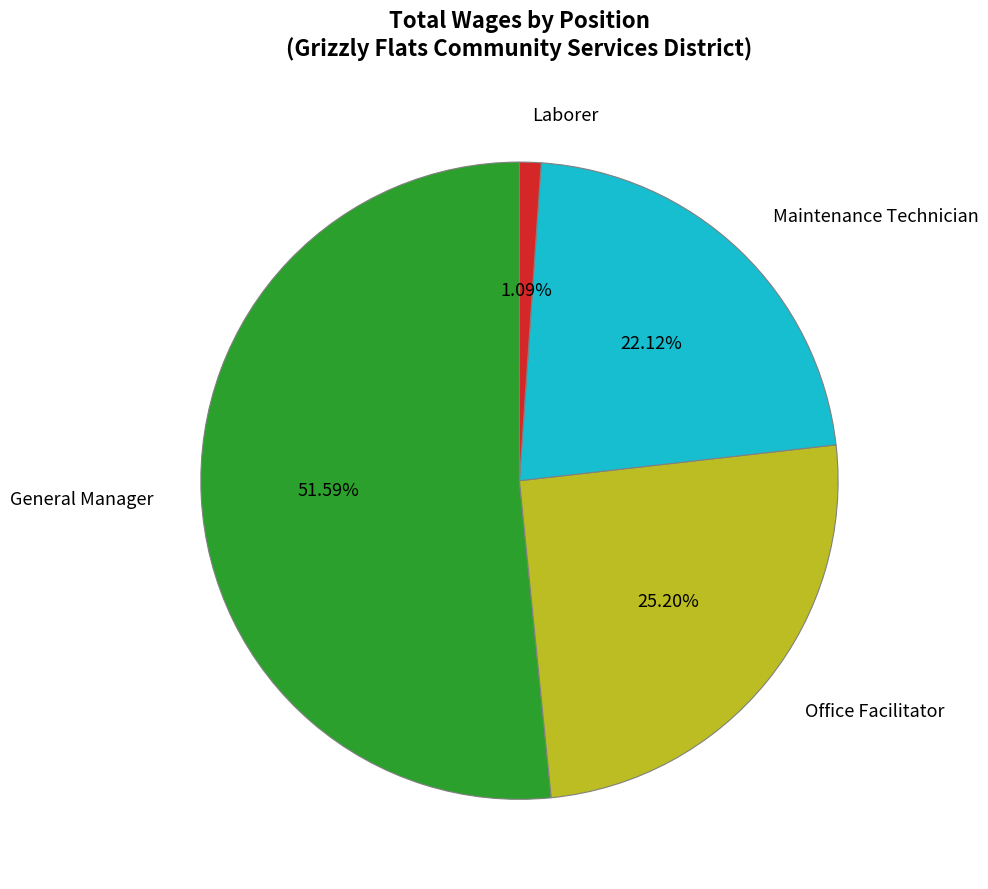

Between Office Facilitator and Maintenance Technician, which is larger?

Office Facilitator